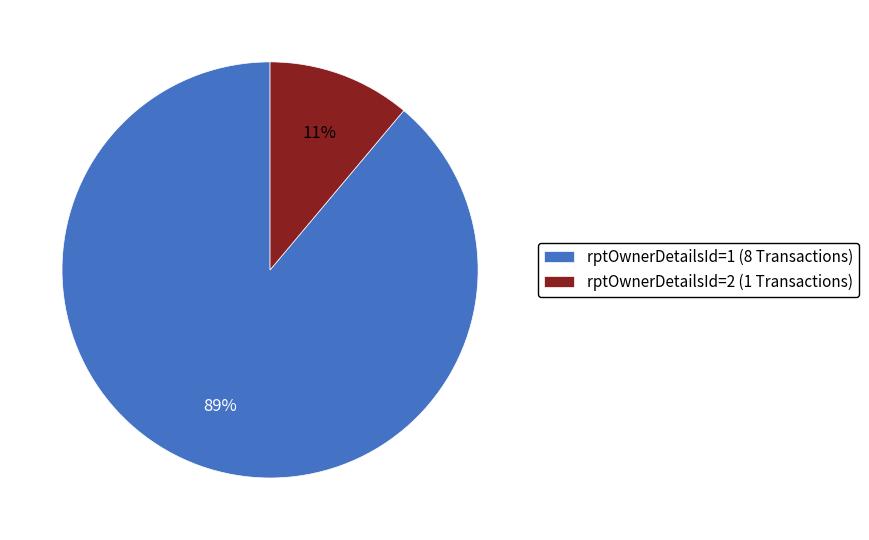

The rptOwnerDetailsId=2 slice represents 11% of the pie. True or false?

True